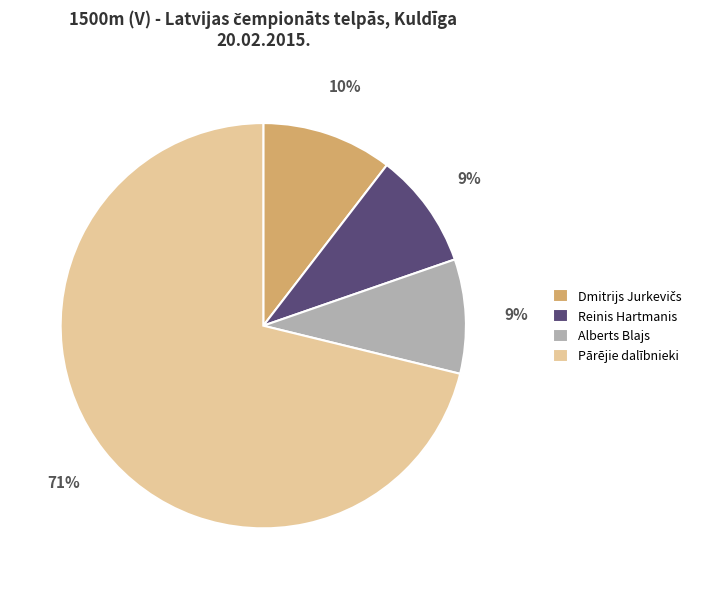

Does any single category account for the majority?

Yes